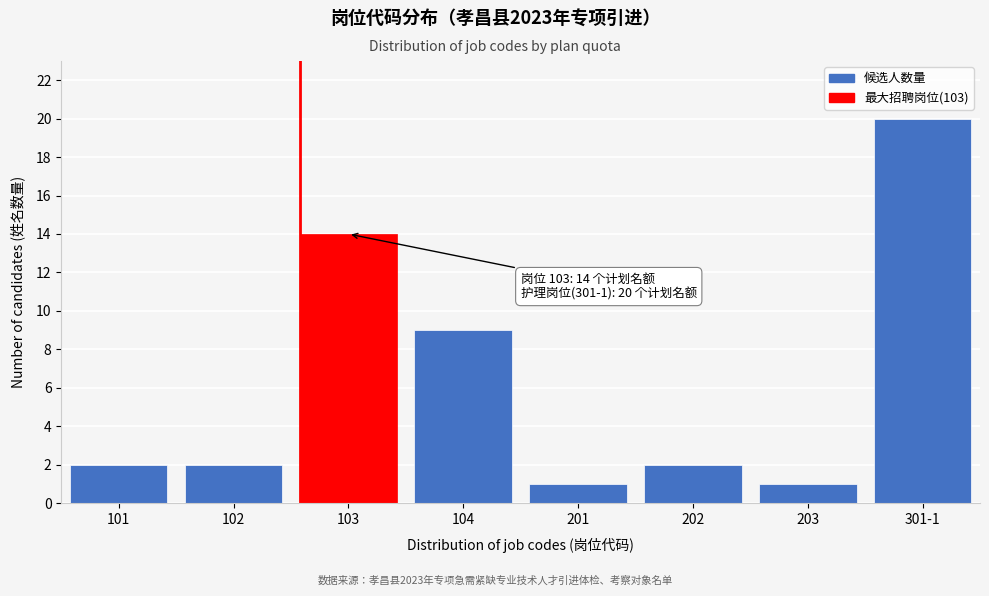

Reading left to right, what are all the values shown in this chart?

2	2	14	9	1	2	1	20